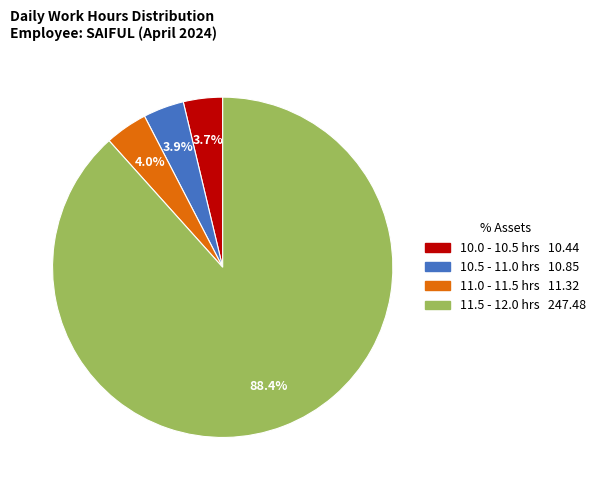

How many slices are in this pie chart?

4